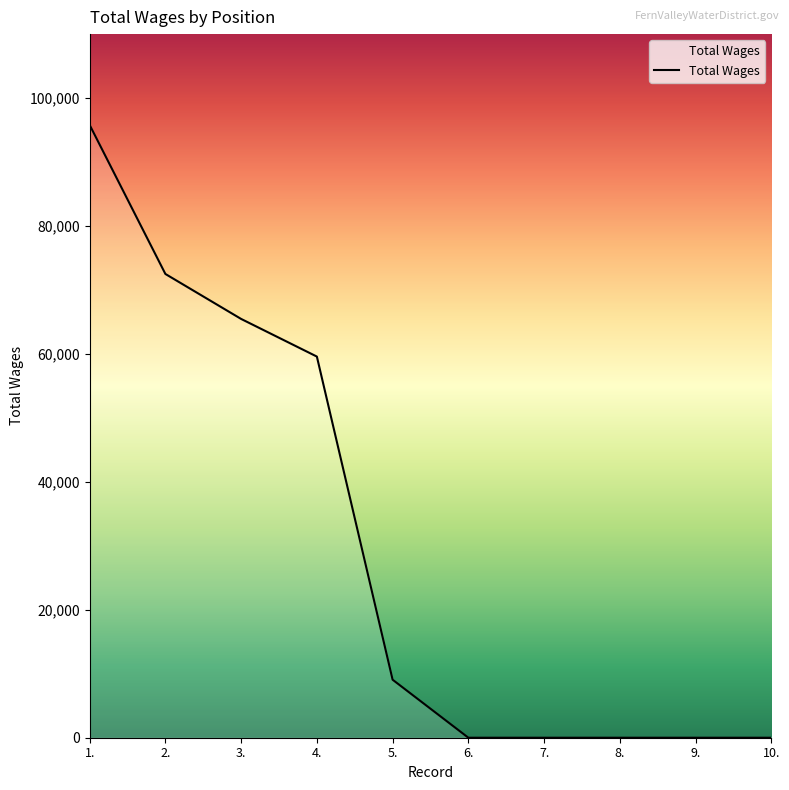

The value at 8. is -37888. True or false?

False